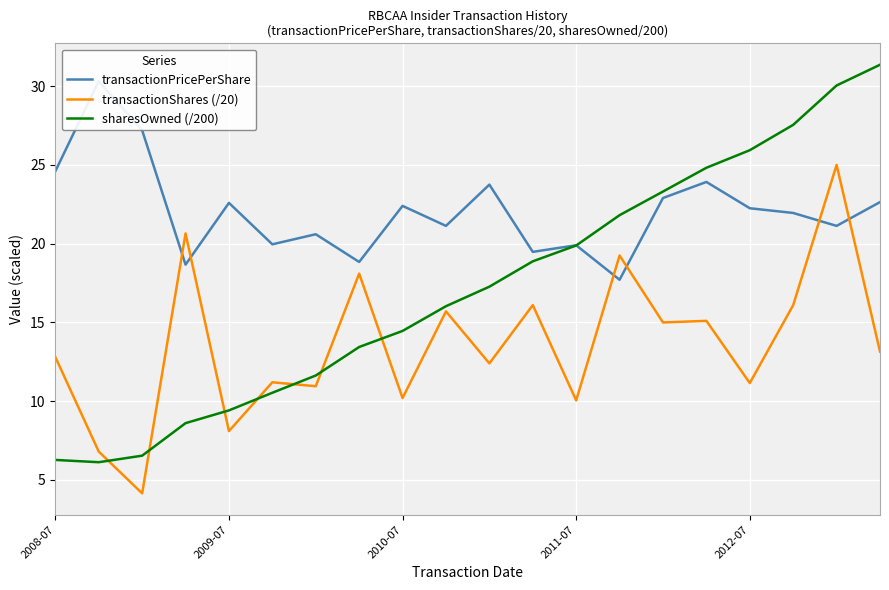

True or false: transactionPricePerShare and sharesOwned (/200) cross at least once.

True